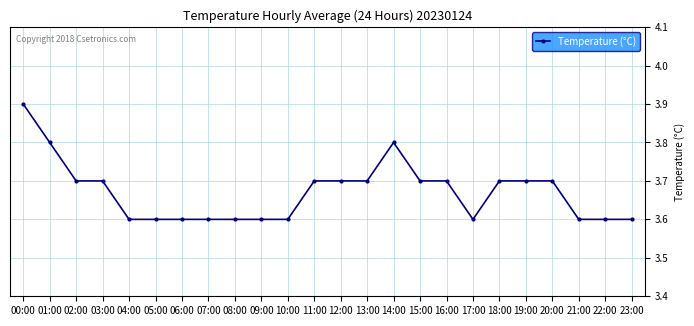

Which category has the highest value across all series?

00:00